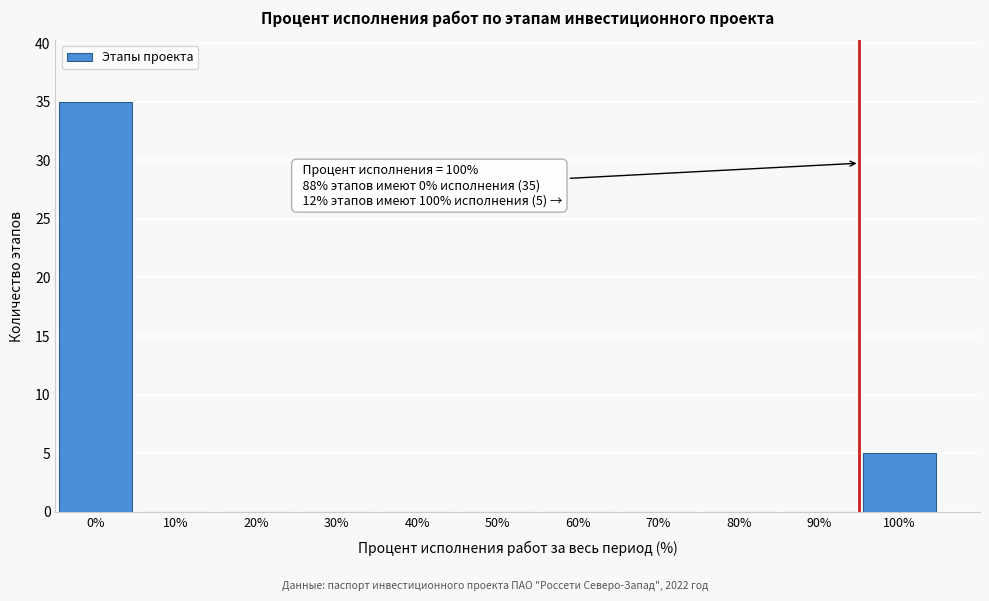

Reading left to right, list all the values displayed in this chart.

0%=35	10%=0	20%=0	30%=0	40%=0	50%=0	60%=0	70%=0	80%=0	90%=0	100%=5